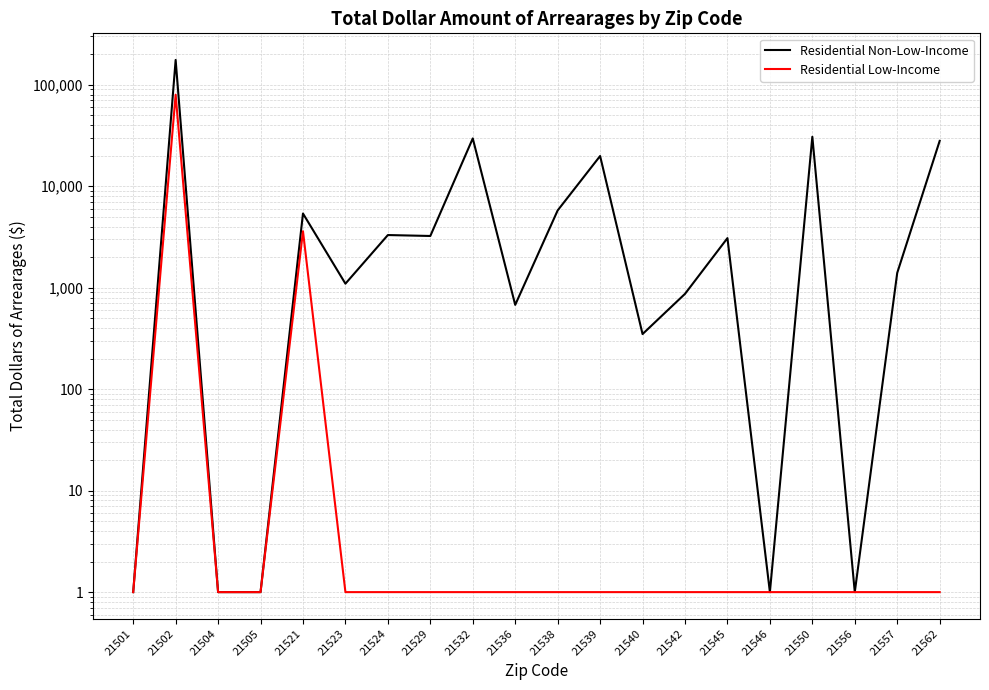

At which category does Residential Non-Low-Income reach its first local peak?

21502